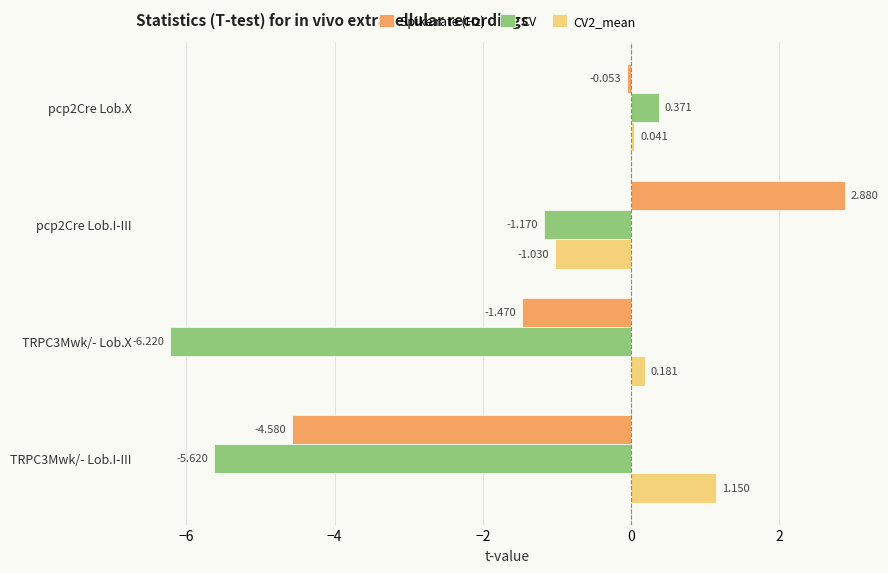

At how many categories does at least one series exceed -3?

4